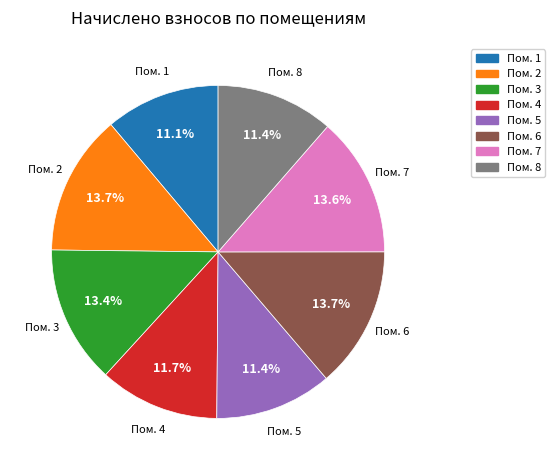

What is the total percentage of Пом. 6 and Пом. 4?

25.4%